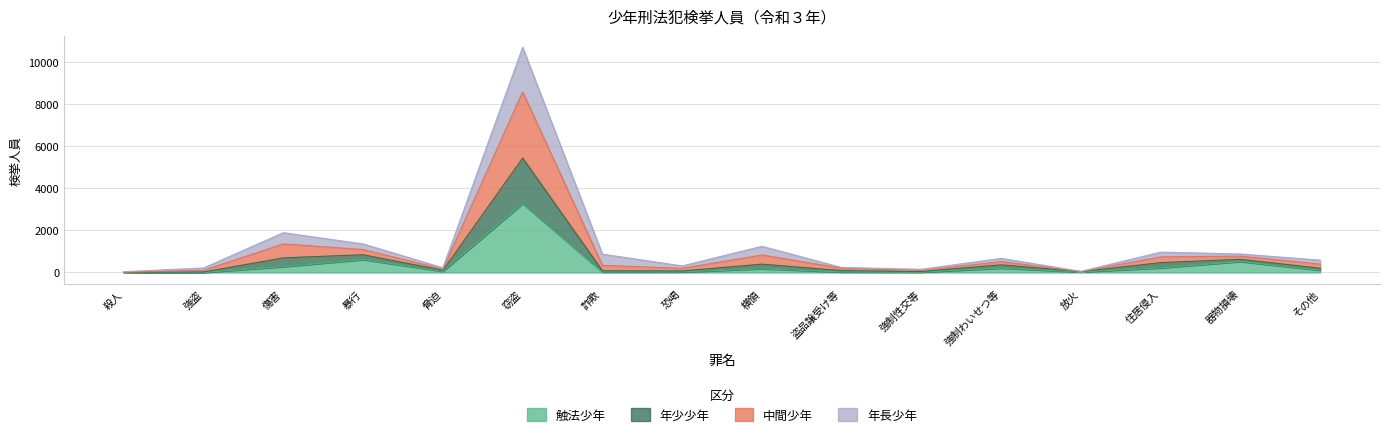

At which category is the sum across all series the highest?

窃盗